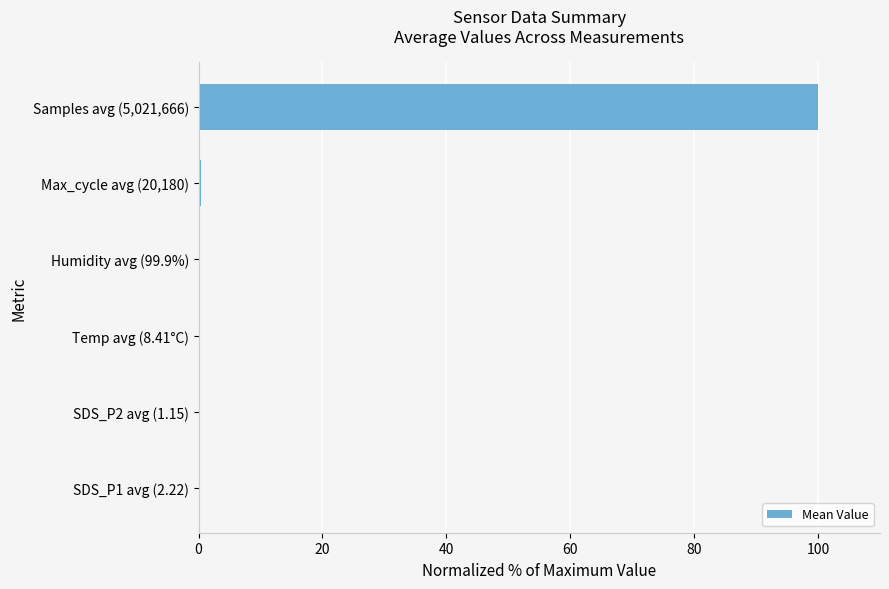

What is the maximum value shown in the chart?

100.0